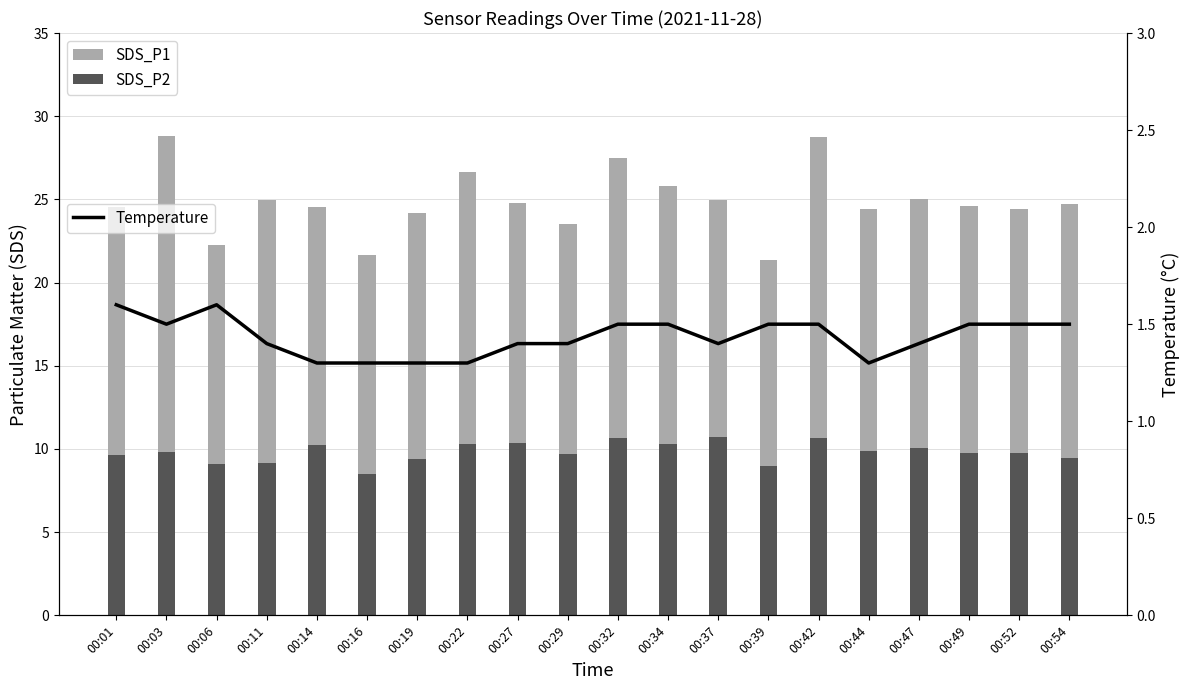

At how many categories does at least one series exceed 16?

4